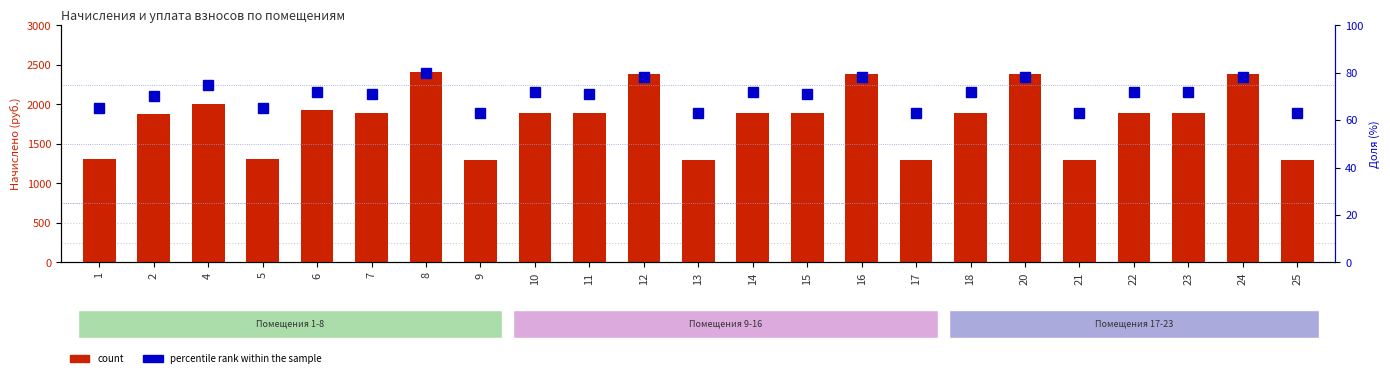

What is the value of the percentile rank within the sample bar at the 11th from the left?

78.0